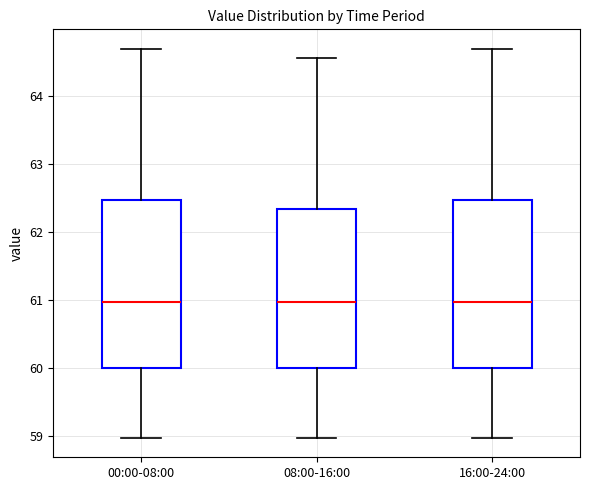

Where does the median line of the box for 08:00-16:00 sit on the y-axis? The values are not printed on the chart, so give them approximately, as read against the axis.

61.0